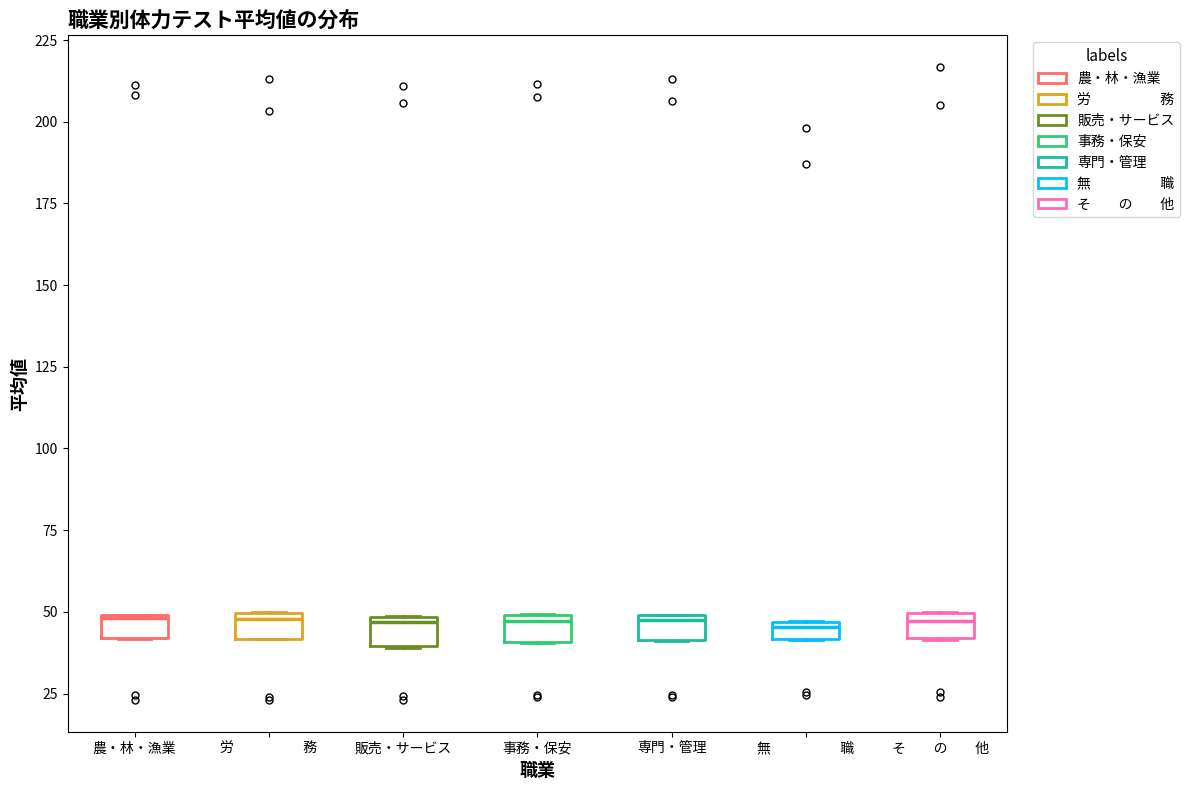

Where is the upper edge of the box for 農・林・漁業 on the y-axis? The values are not printed on the chart, so give them approximately, as read against the axis.

50